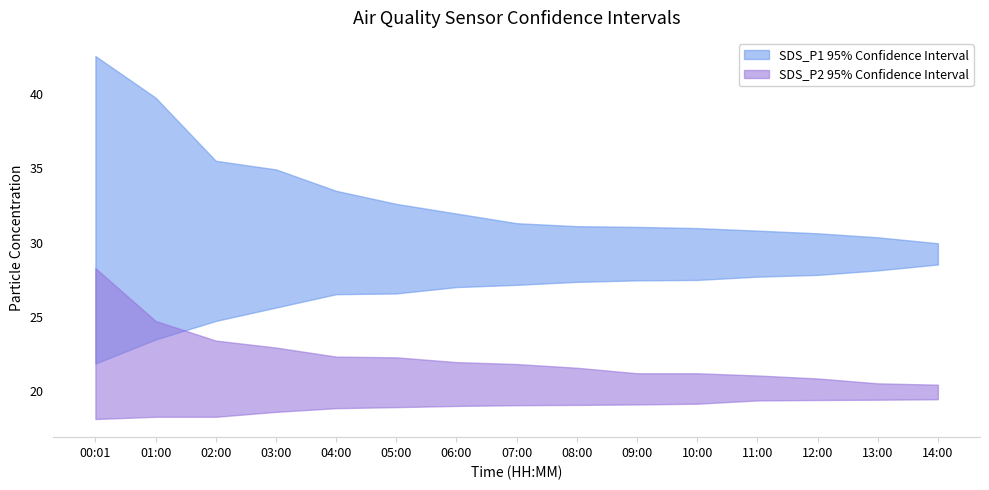

After their last crossing, which series has the higher values: SDS_P1_lower or SDS_P2_upper?

SDS_P1_lower